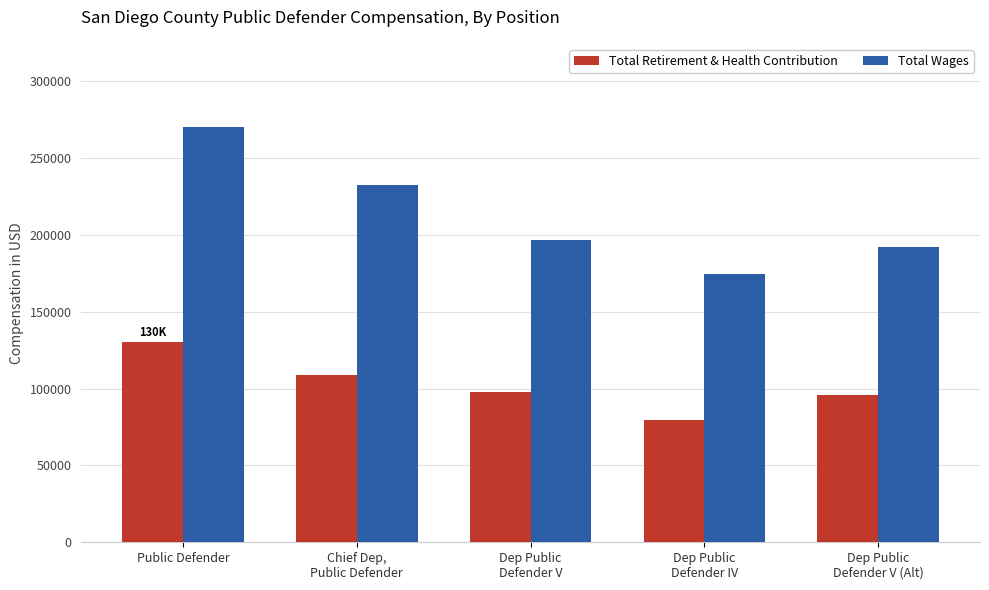

At which category is the sum across all series the highest?

Public Defender